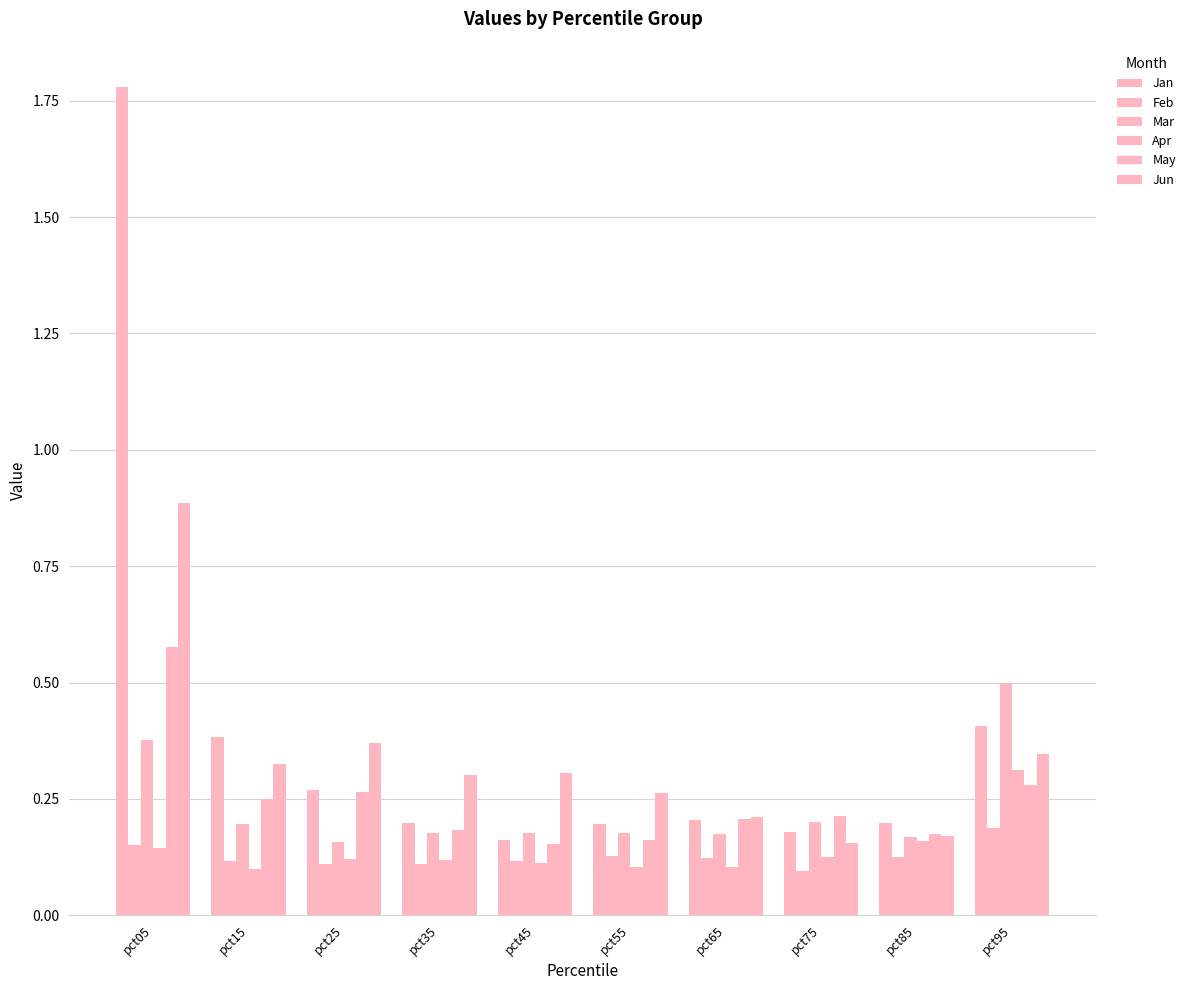

The Feb series shows 0.1 at pct35. True or false?

True